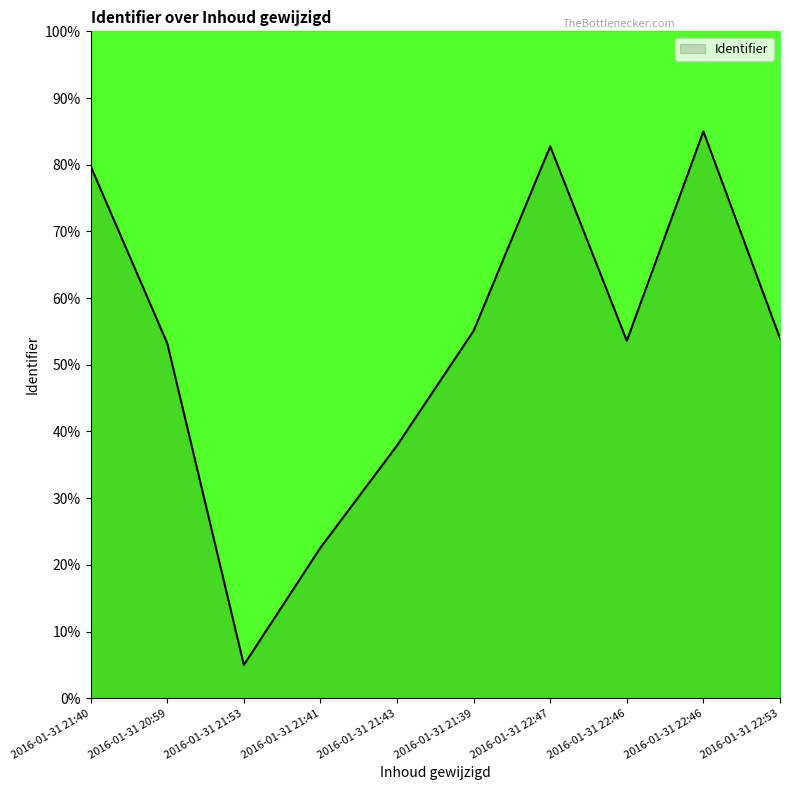

Reading left to right, transcribe all the data shown in this chart.

2016-01-31 21:40=79.8	2016-01-31 20:59=53.2	2016-01-31 21:53=5.0	2016-01-31 21:41=22.6	2016-01-31 21:43=37.9	2016-01-31 21:39=55.1	2016-01-31 22:47=82.8	2016-01-31 22:46=53.6	2016-01-31 22:46=85.0	2016-01-31 22:53=54.0